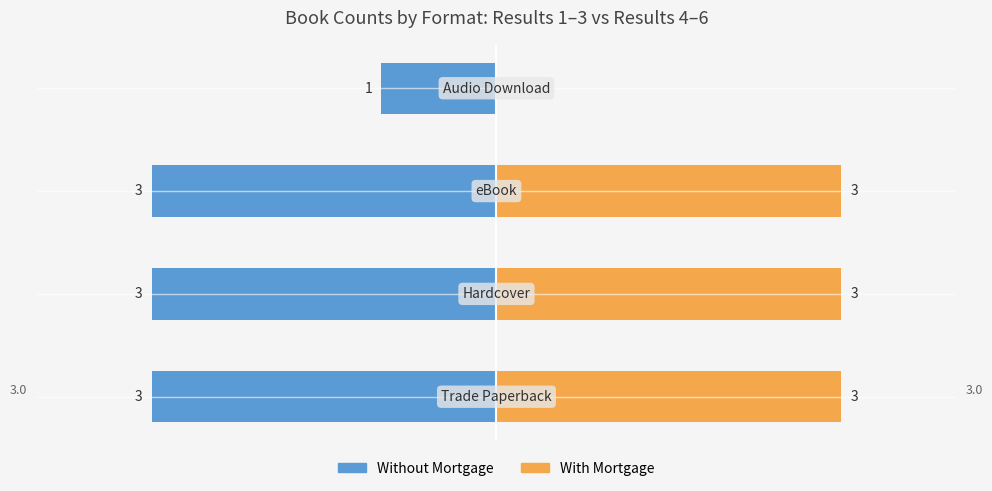

Which series has the widest spread of values?

With Mortgage